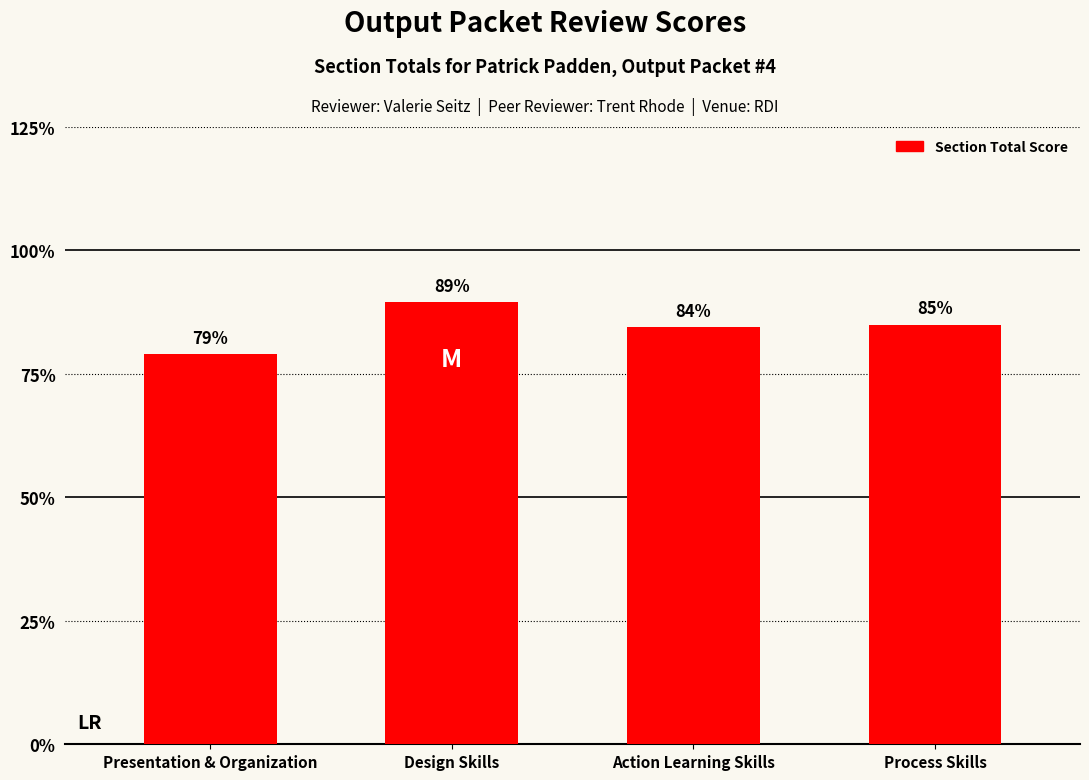

Rank the categories by value from highest to lowest.

Design Skills, Process Skills, Action Learning Skills, Presentation & Organization